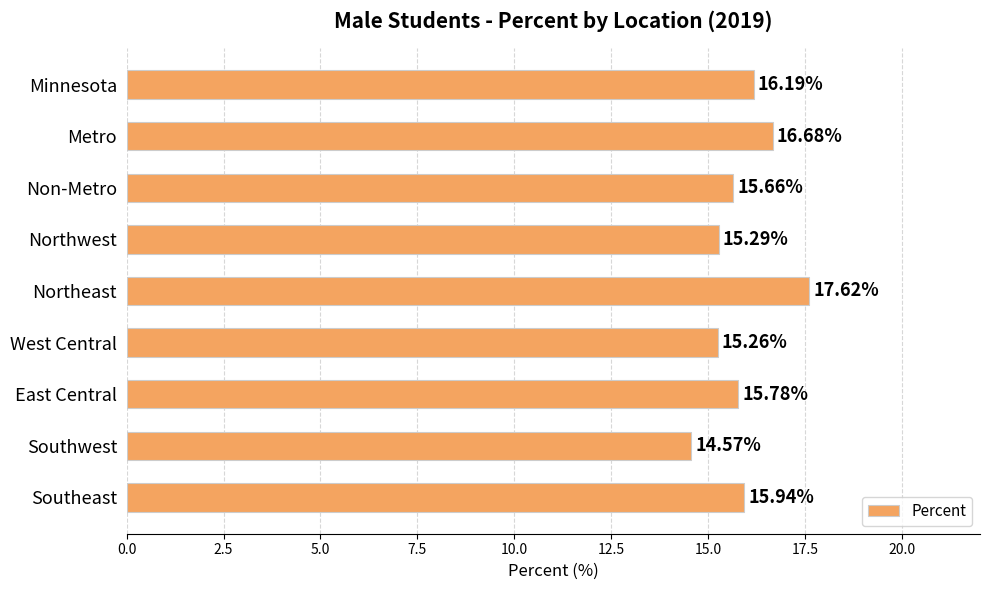

At which label is the value closest to 16?

Southeast